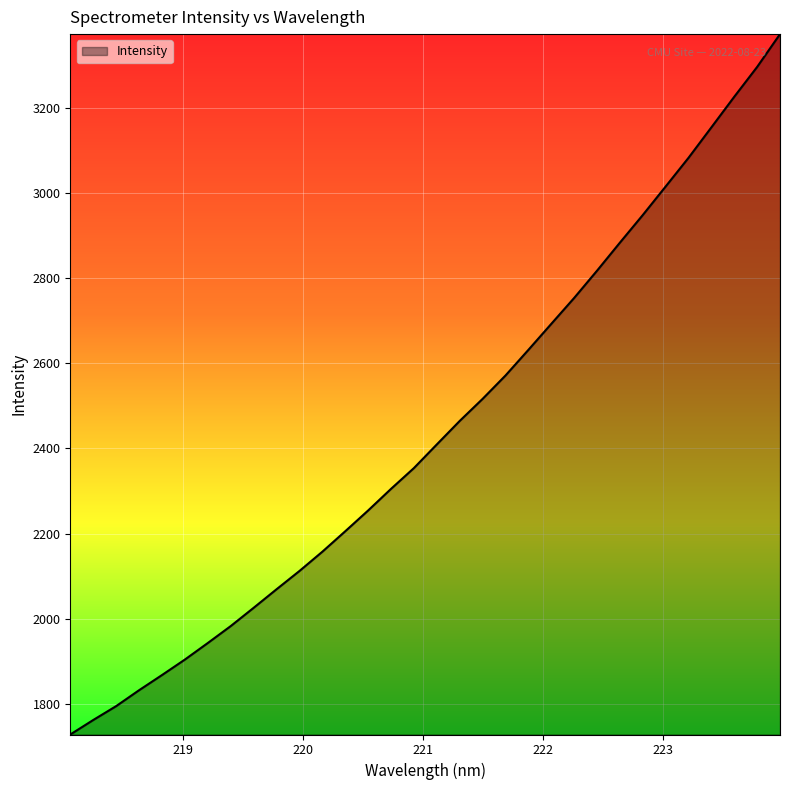

What is the minimum value shown in the chart?

1728.1